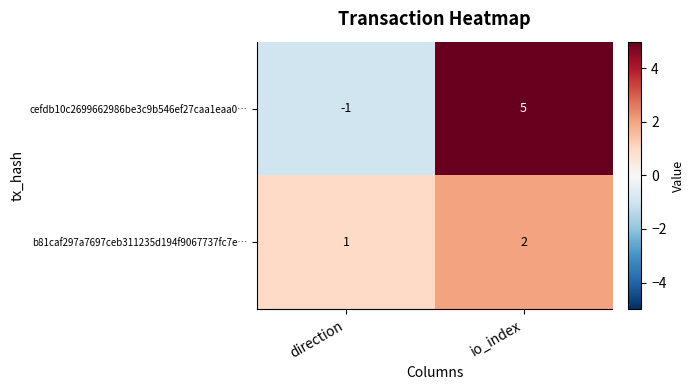

List the series in order of their peak value, lowest first.

b81caf297a7697ceb311235d194f9067737fc7e…, cefdb10c2699662986be3c9b546ef27caa1eaa0…